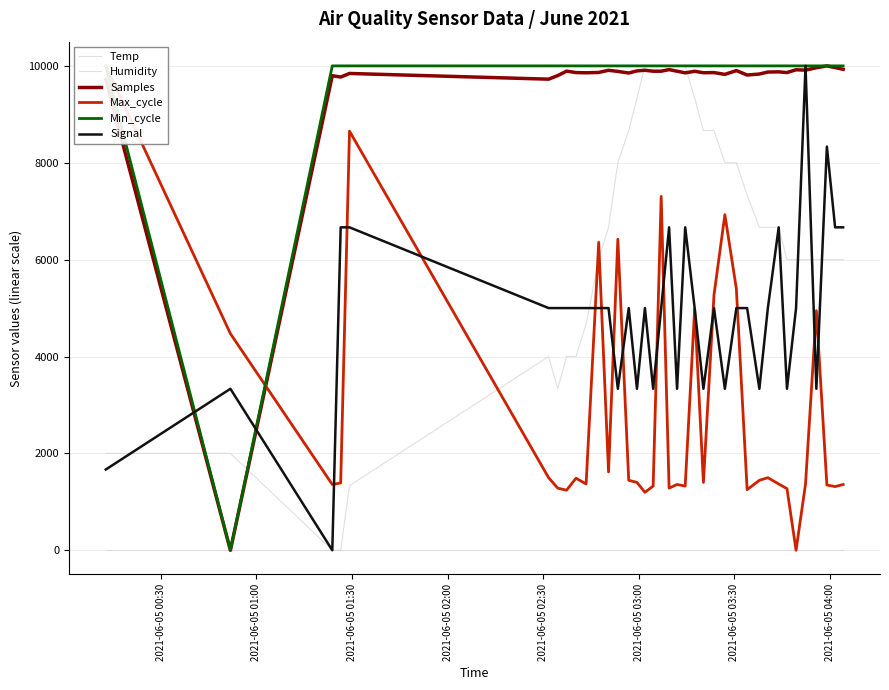

Which series has the largest total across all categories?

Min_cycle